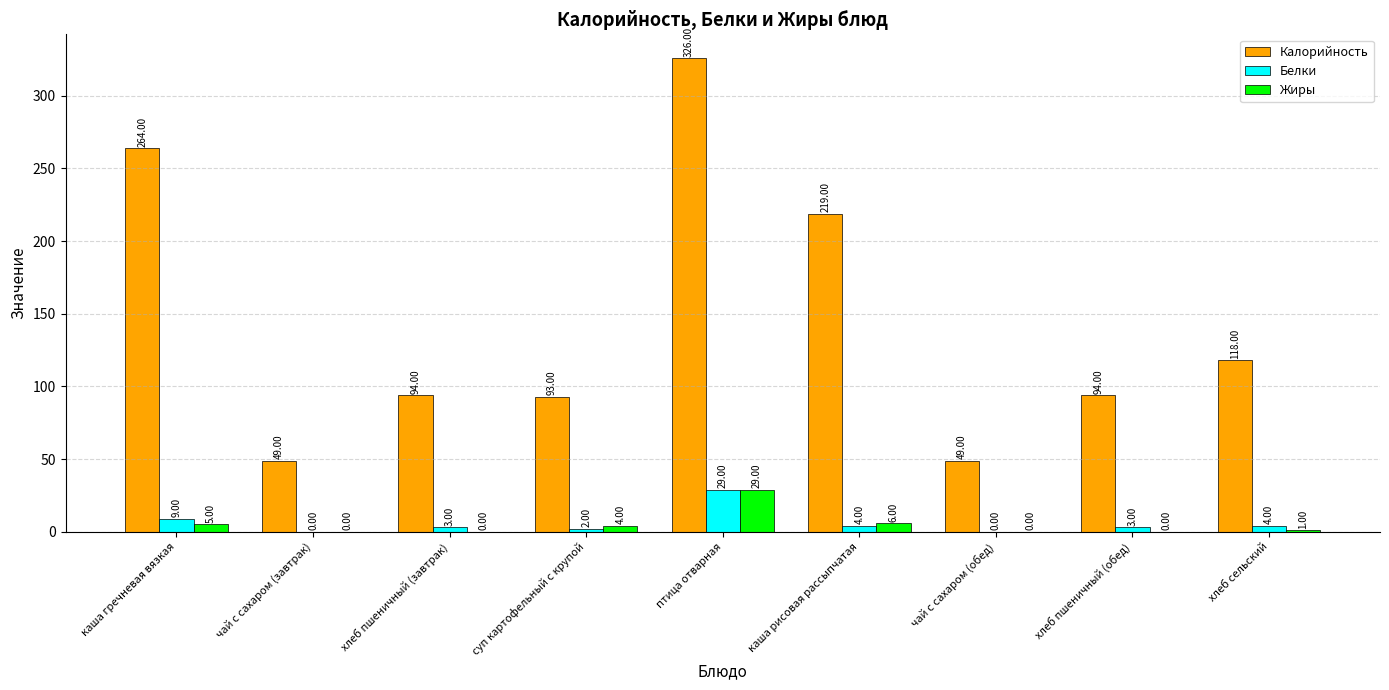

Is it true that Калорийность equals 94 at хлеб пшеничный (обед)?

True